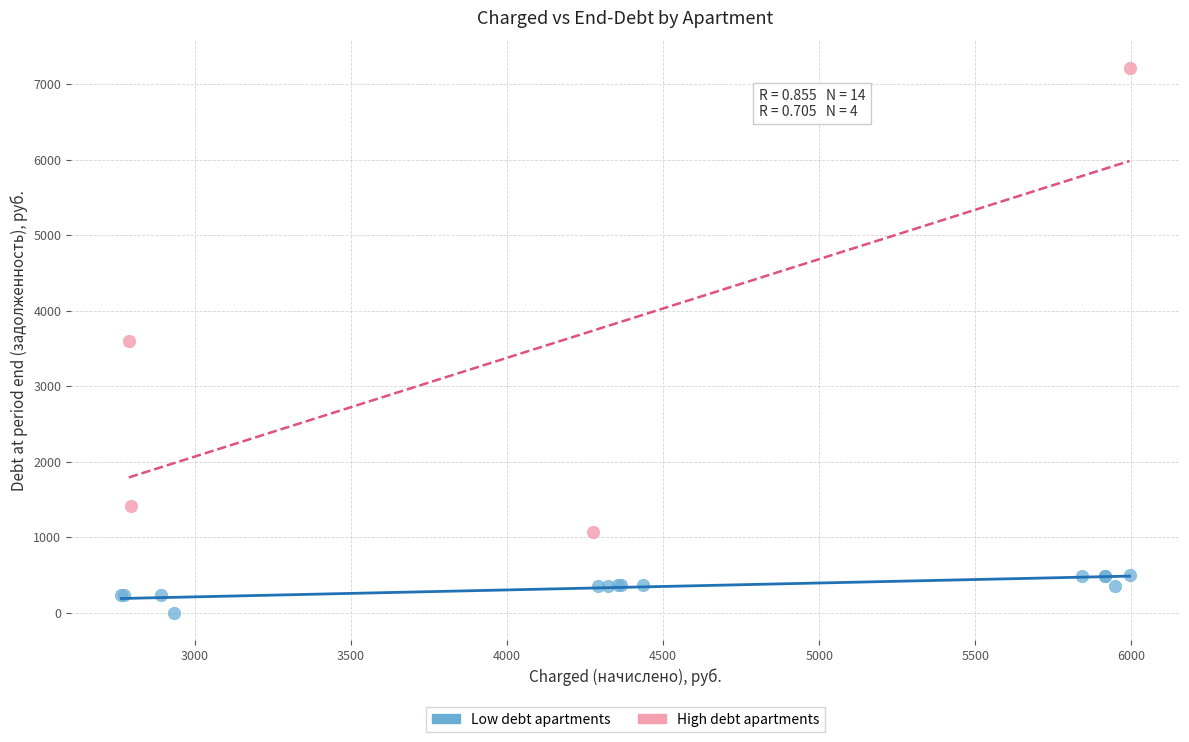

What are all the series names shown in the legend?

Low debt apartments, High debt apartments